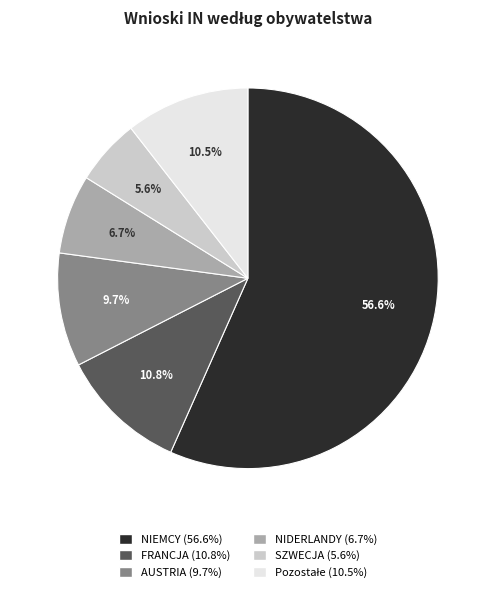

What is the total percentage of SZWECJA and FRANCJA?

16.4%